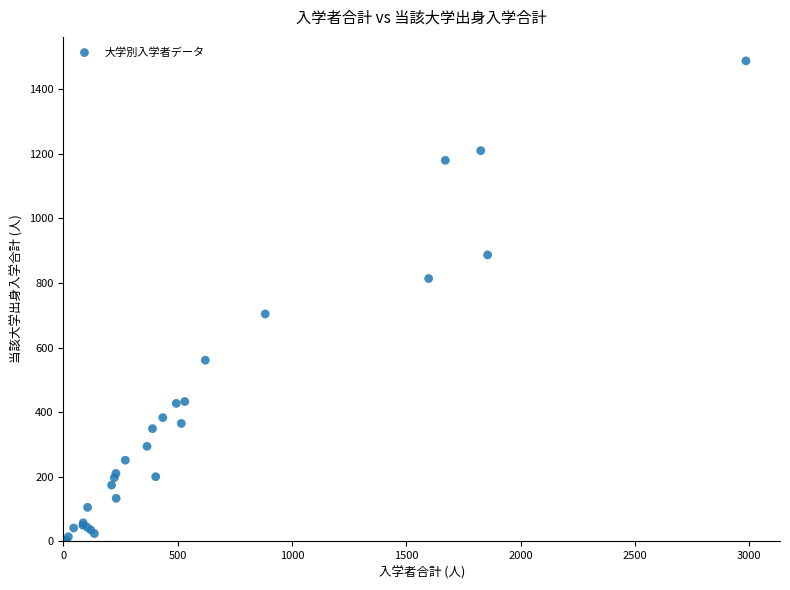

What Y value in the scatter plot is closest to 744?

704